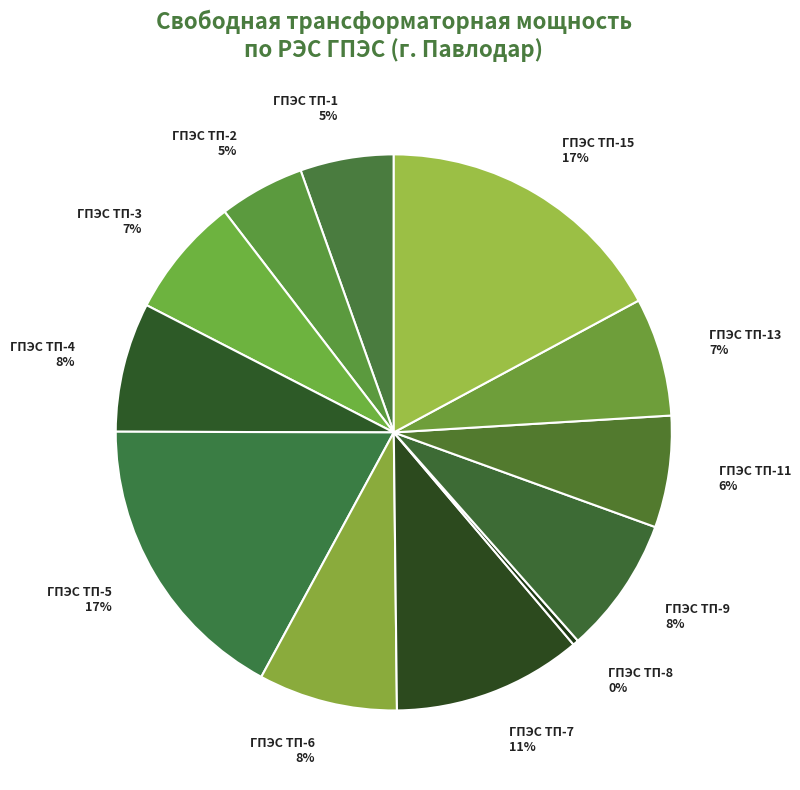

Between ГПЭС ТП-15 and ГПЭС ТП-7, which is larger?

ГПЭС ТП-15